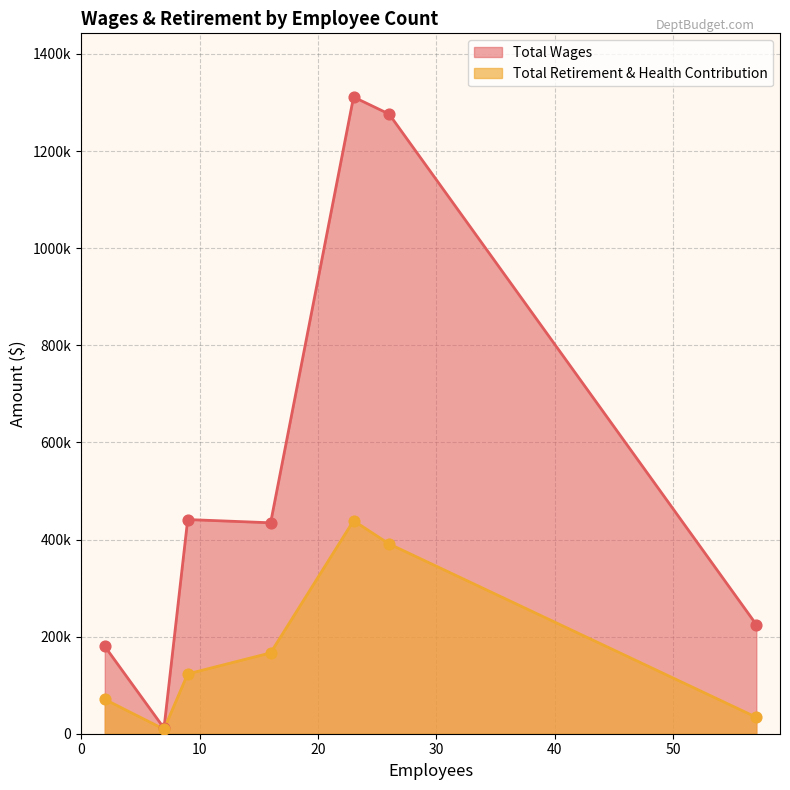

Which series has the widest spread of Y values?

Total Wages